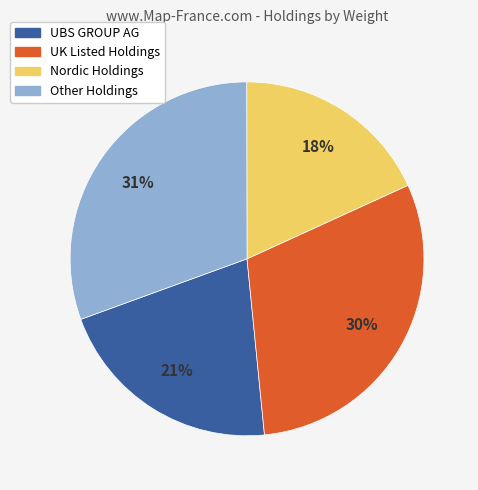

Is there any slice that represents more than half of the pie?

No